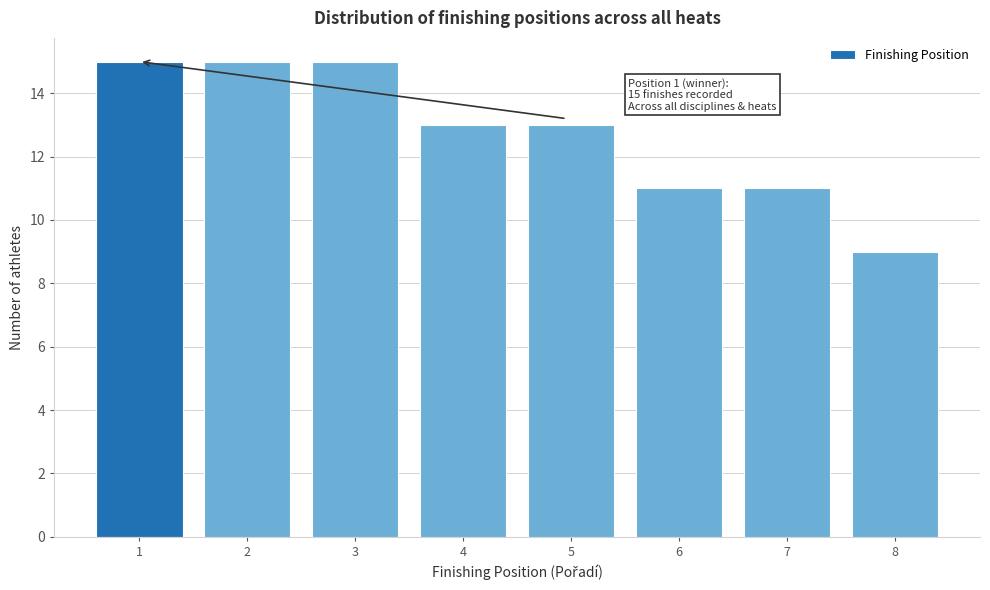

Reading left to right, transcribe all the data shown in this chart.

15	15	15	13	13	11	11	9